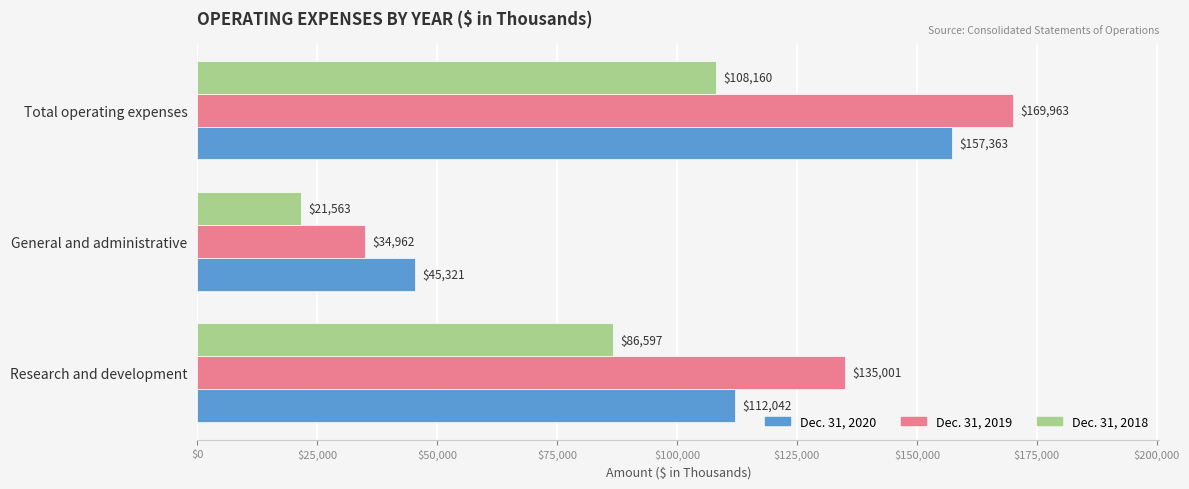

Which label corresponds to the largest value in the chart?

Total operating expenses